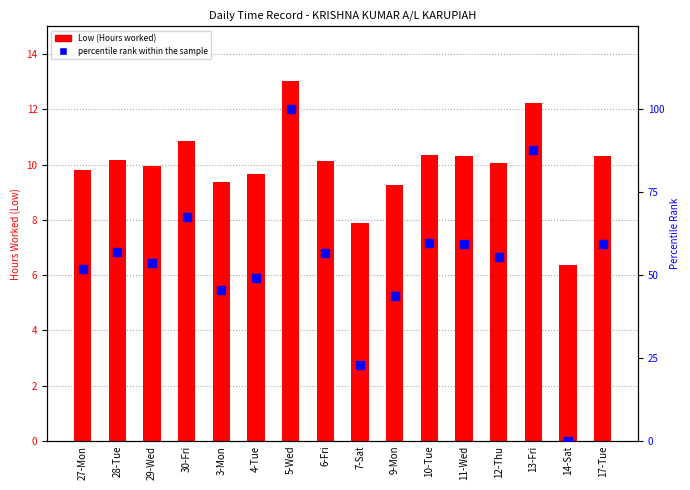

Which series contains the lowest Y value?

percentile rank within the sample